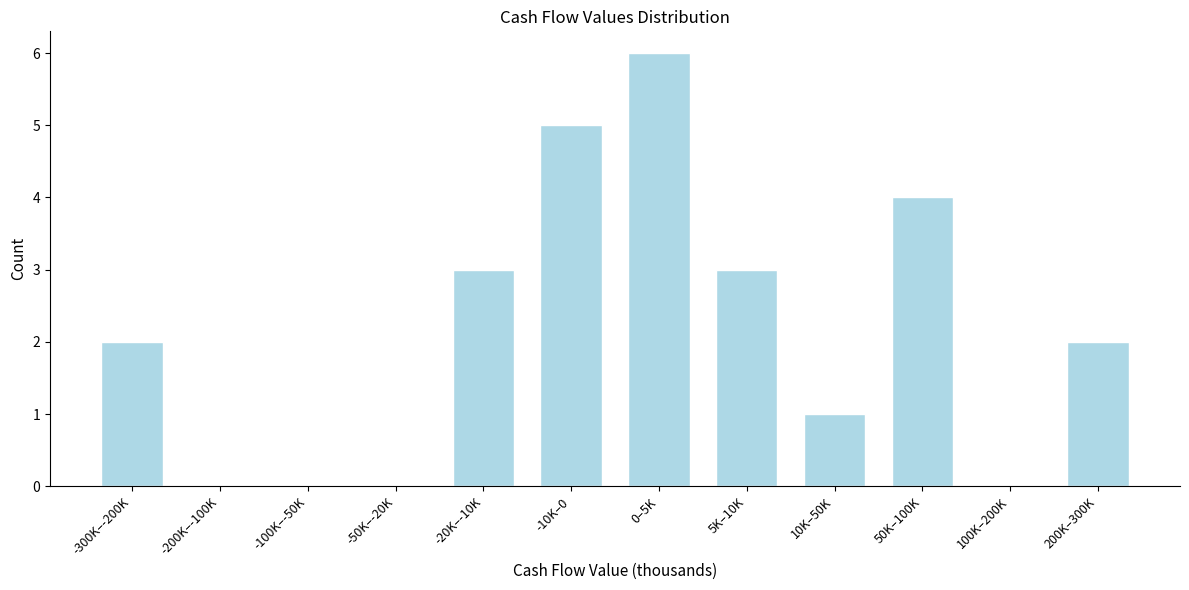

Reading left to right, what are all the values shown in this chart?

-300K–-200K=2	-200K–-100K=0	-100K–-50K=0	-50K–-20K=0	-20K–-10K=3	-10K–0=5	0–5K=6	5K–10K=3	10K–50K=1	50K–100K=4	100K–200K=0	200K–300K=2